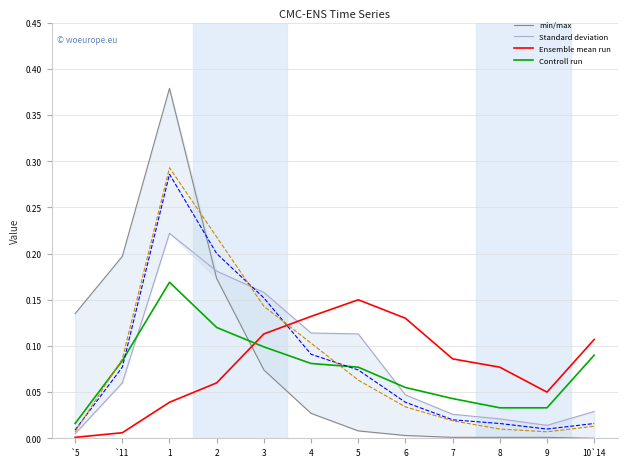

At `5, list the series in order from smallest to largest.

Ûôª, ôªM, wpM[i, è«ûa, ´õ«Ý°, qrECX